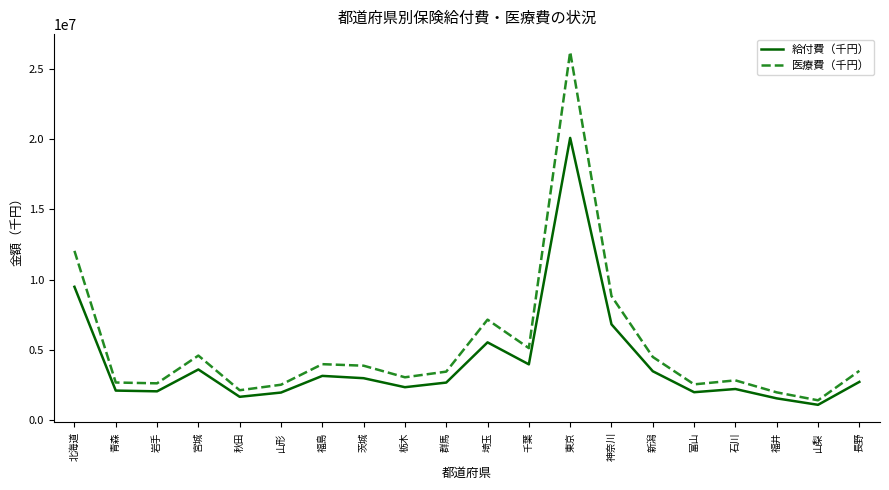

Read the 医療費（千円） value at 東京.

26194102.0